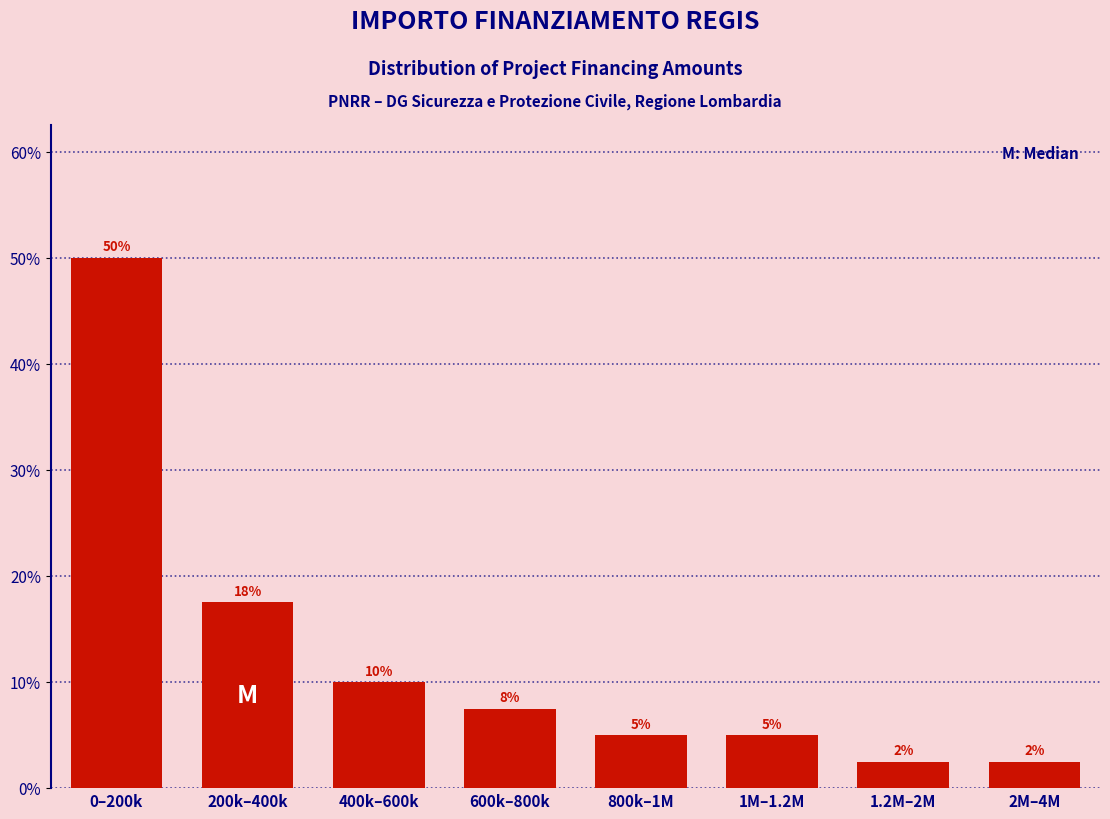

At which label is the value closest to 26?

200k–400k